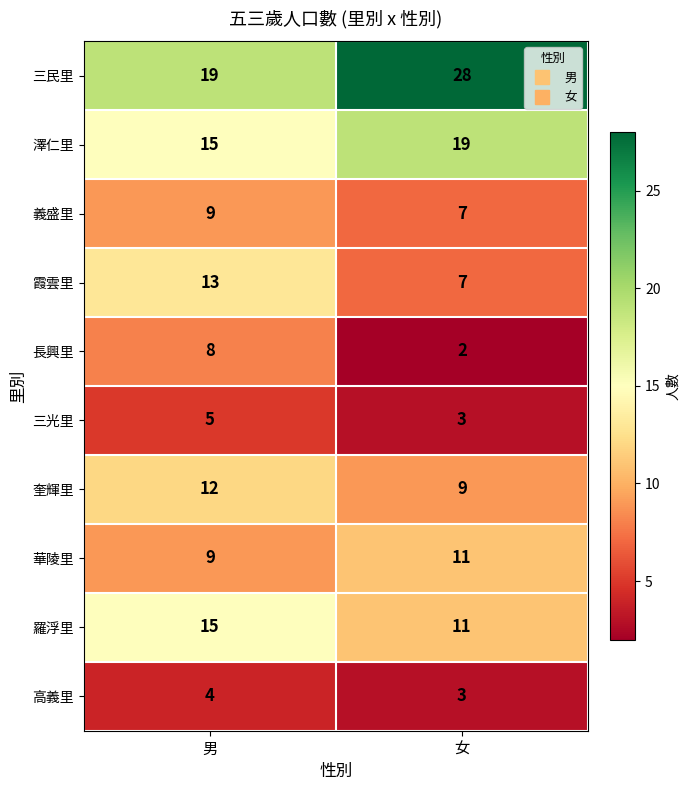

Reading left to right, list all the values displayed in this chart.

三民里: 19	28
澤仁里: 15	19
義盛里: 9	7
霞雲里: 13	7
長興里: 8	2
三光里: 5	3
奎輝里: 12	9
華陵里: 9	11
羅浮里: 15	11
高義里: 4	3